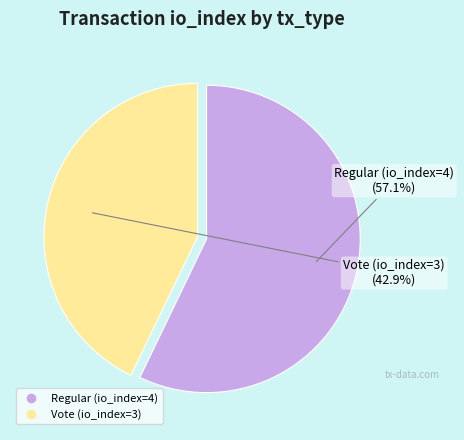

Which slice is the smallest?

Vote (io_index=3)